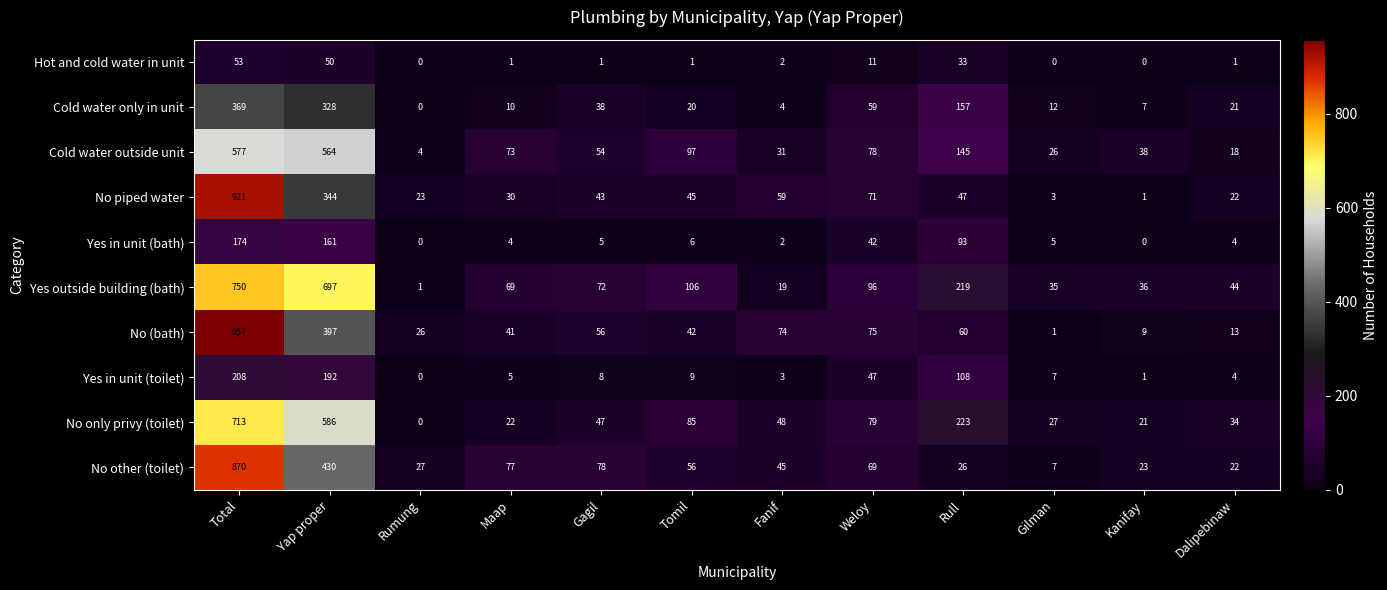

Between Total and Kanifay, which series saw the biggest shift?

No (bath)